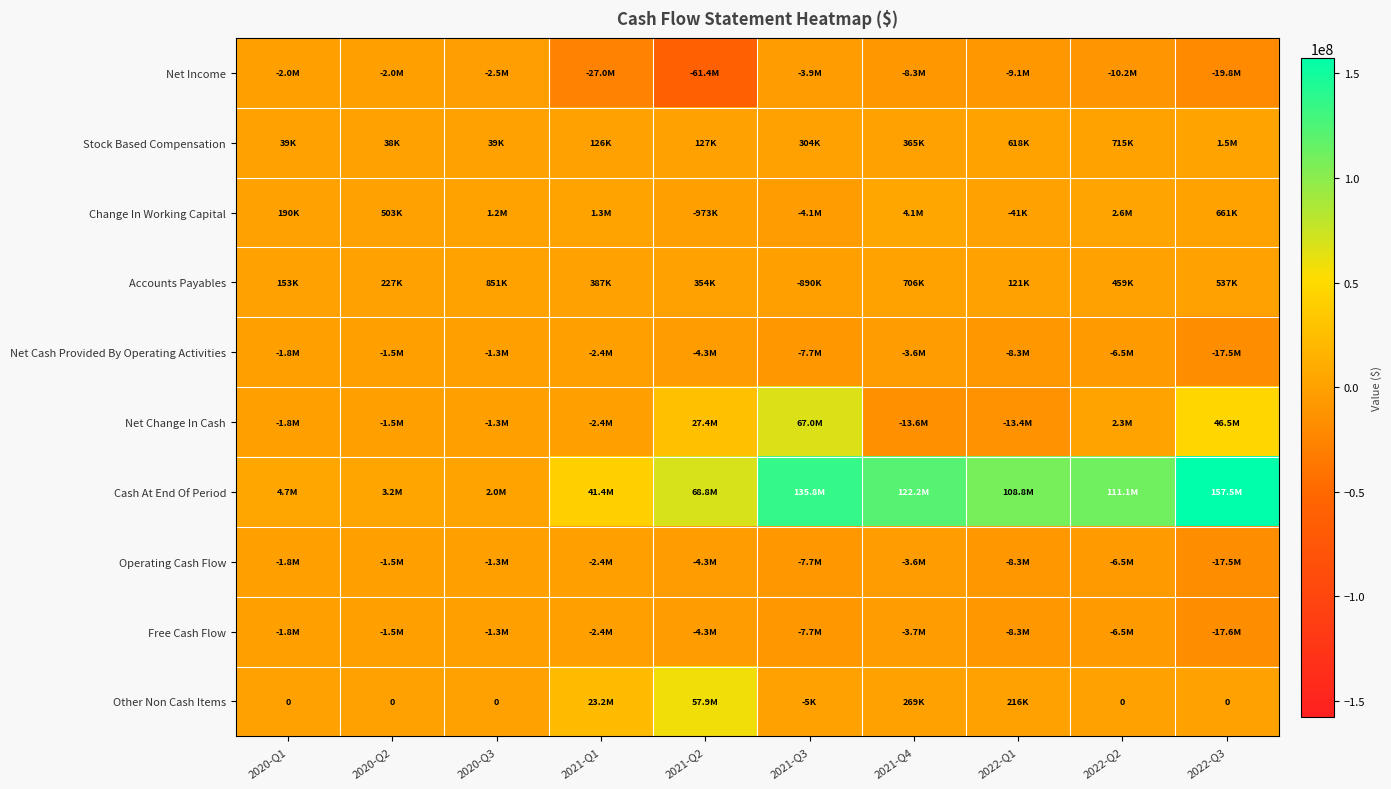

Count the number of data series in this chart.

10